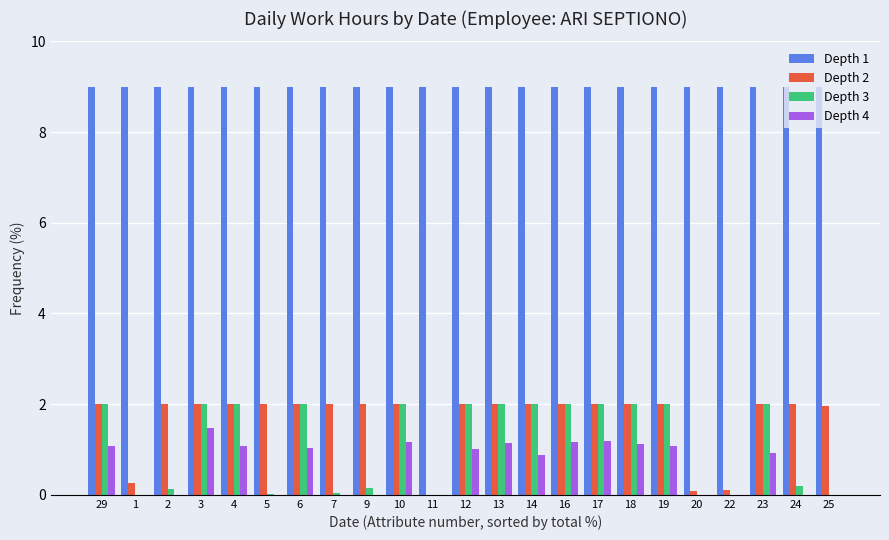

Is it true that Depth 2 equals 2.9 at 14?

False